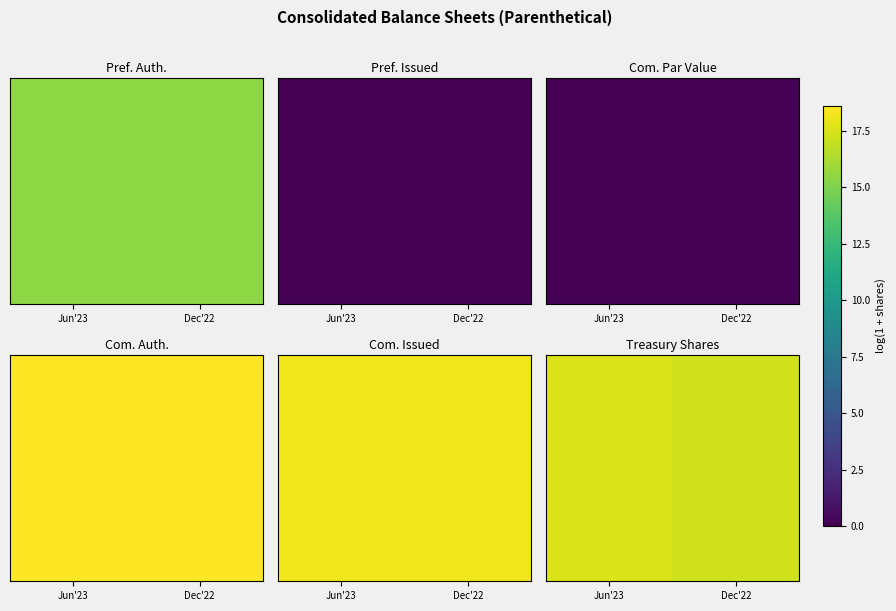

Rank the categories by value from highest to lowest.

Jun'23, Dec'22